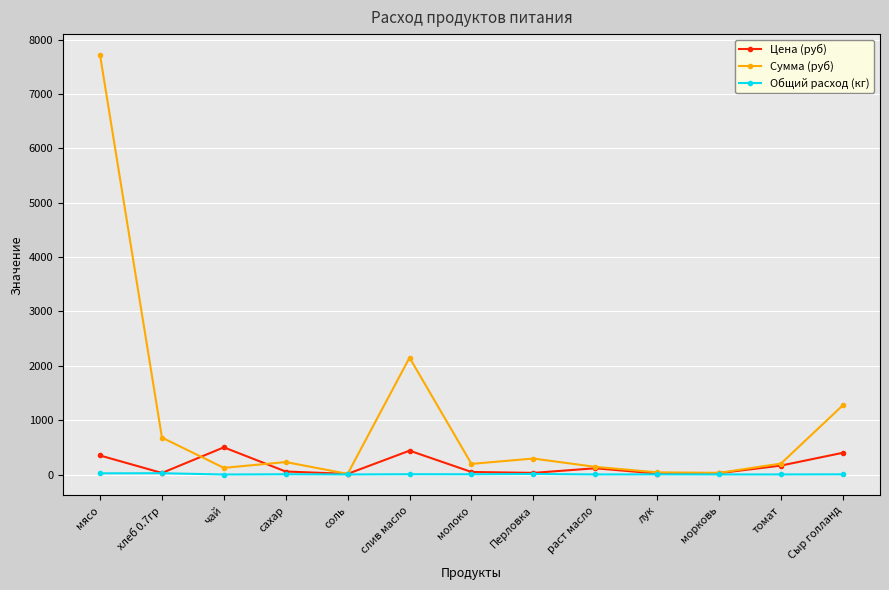

What is the minimum value shown in the chart?

0.2